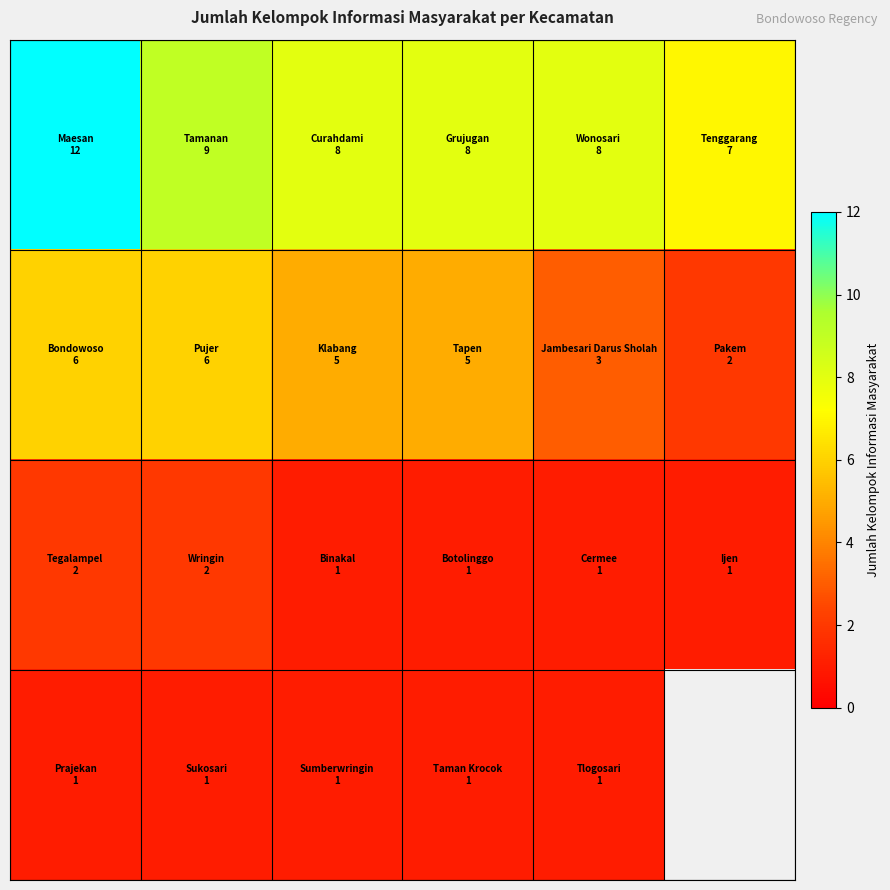

What is the smallest value displayed?

1.0